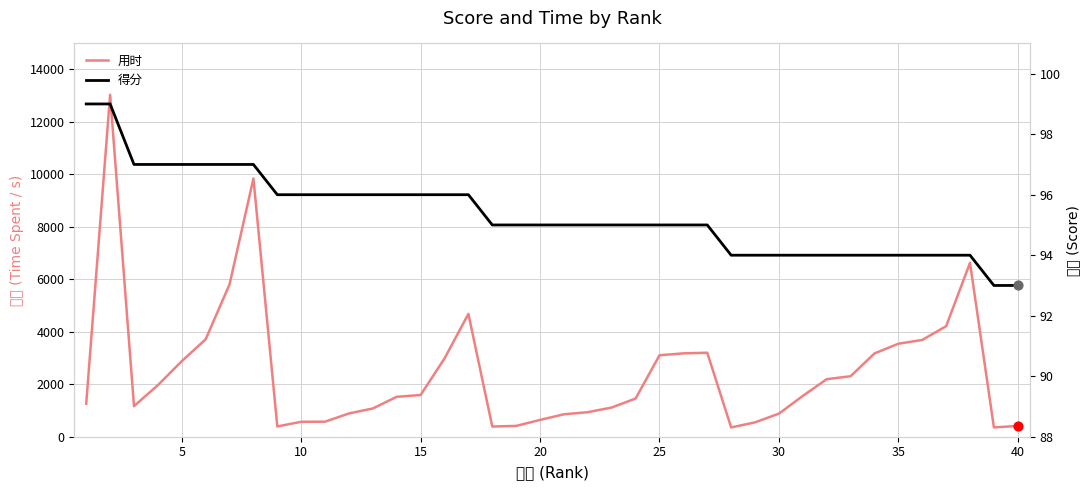

Which series has the widest spread of Y values?

用时